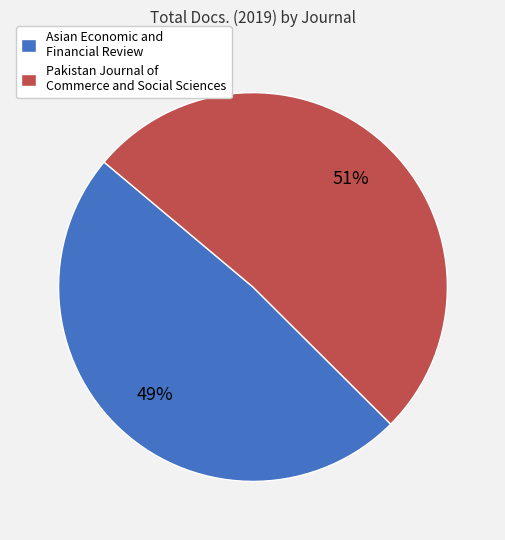

To the nearest percent, what is the average slice percentage?

50%